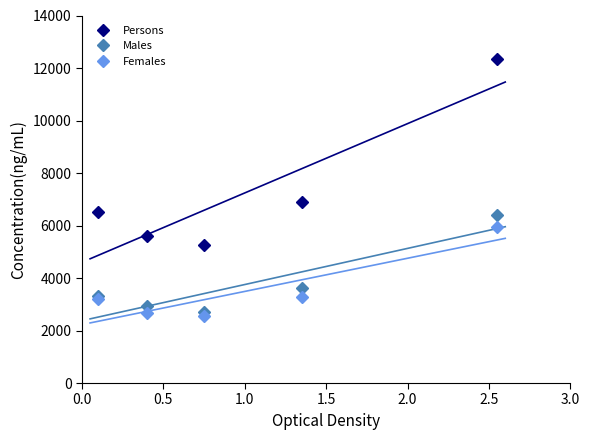

What is the maximum value shown in the chart?

12338